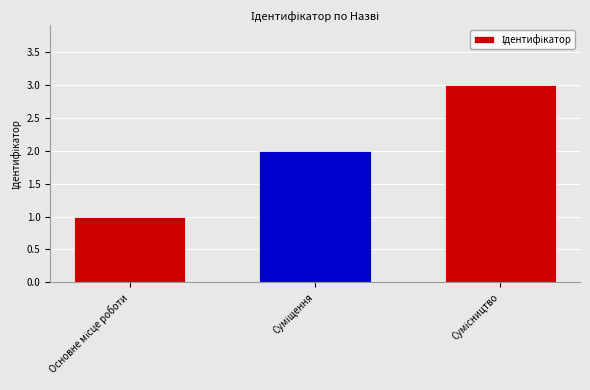

What is the maximum value shown in the chart?

3